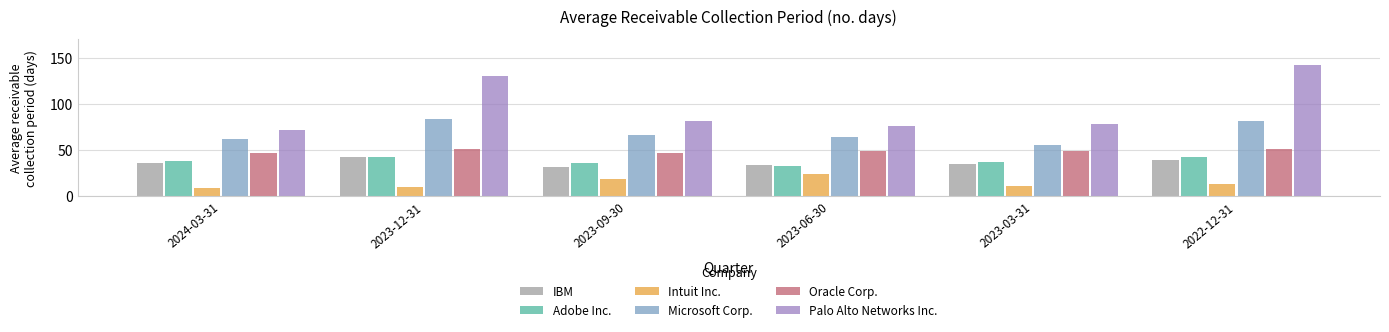

Reading right to left, what are all the values shown in this chart?

IBM: 2022-12-31=39	2023-03-31=35	2023-06-30=34	2023-09-30=32	2023-12-31=43	2024-03-31=36
Adobe Inc.: 2022-12-31=43	2023-03-31=37	2023-06-30=33	2023-09-30=36	2023-12-31=42	2024-03-31=38
Intuit Inc.: 2022-12-31=13	2023-03-31=11	2023-06-30=24	2023-09-30=19	2023-12-31=10	2024-03-31=9
Microsoft Corp.: 2022-12-31=81	2023-03-31=56	2023-06-30=64	2023-09-30=66	2023-12-31=84	2024-03-31=62
Oracle Corp.: 2022-12-31=51	2023-03-31=49	2023-06-30=49	2023-09-30=47	2023-12-31=51	2024-03-31=47
Palo Alto Networks Inc.: 2022-12-31=142	2023-03-31=78	2023-06-30=76	2023-09-30=81	2023-12-31=130	2024-03-31=72